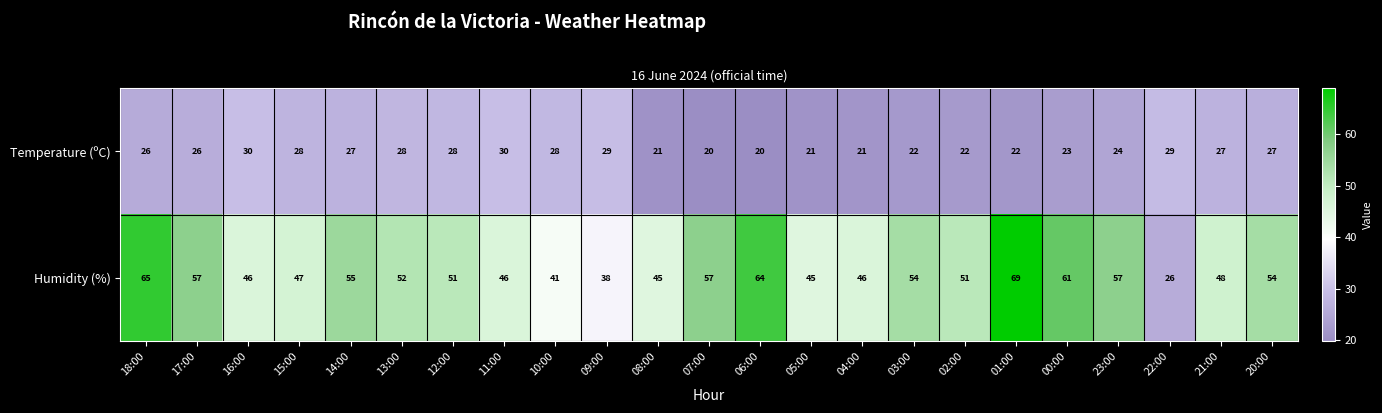

The Temperature (ºC) series shows 27 at 21:00. True or false?

True